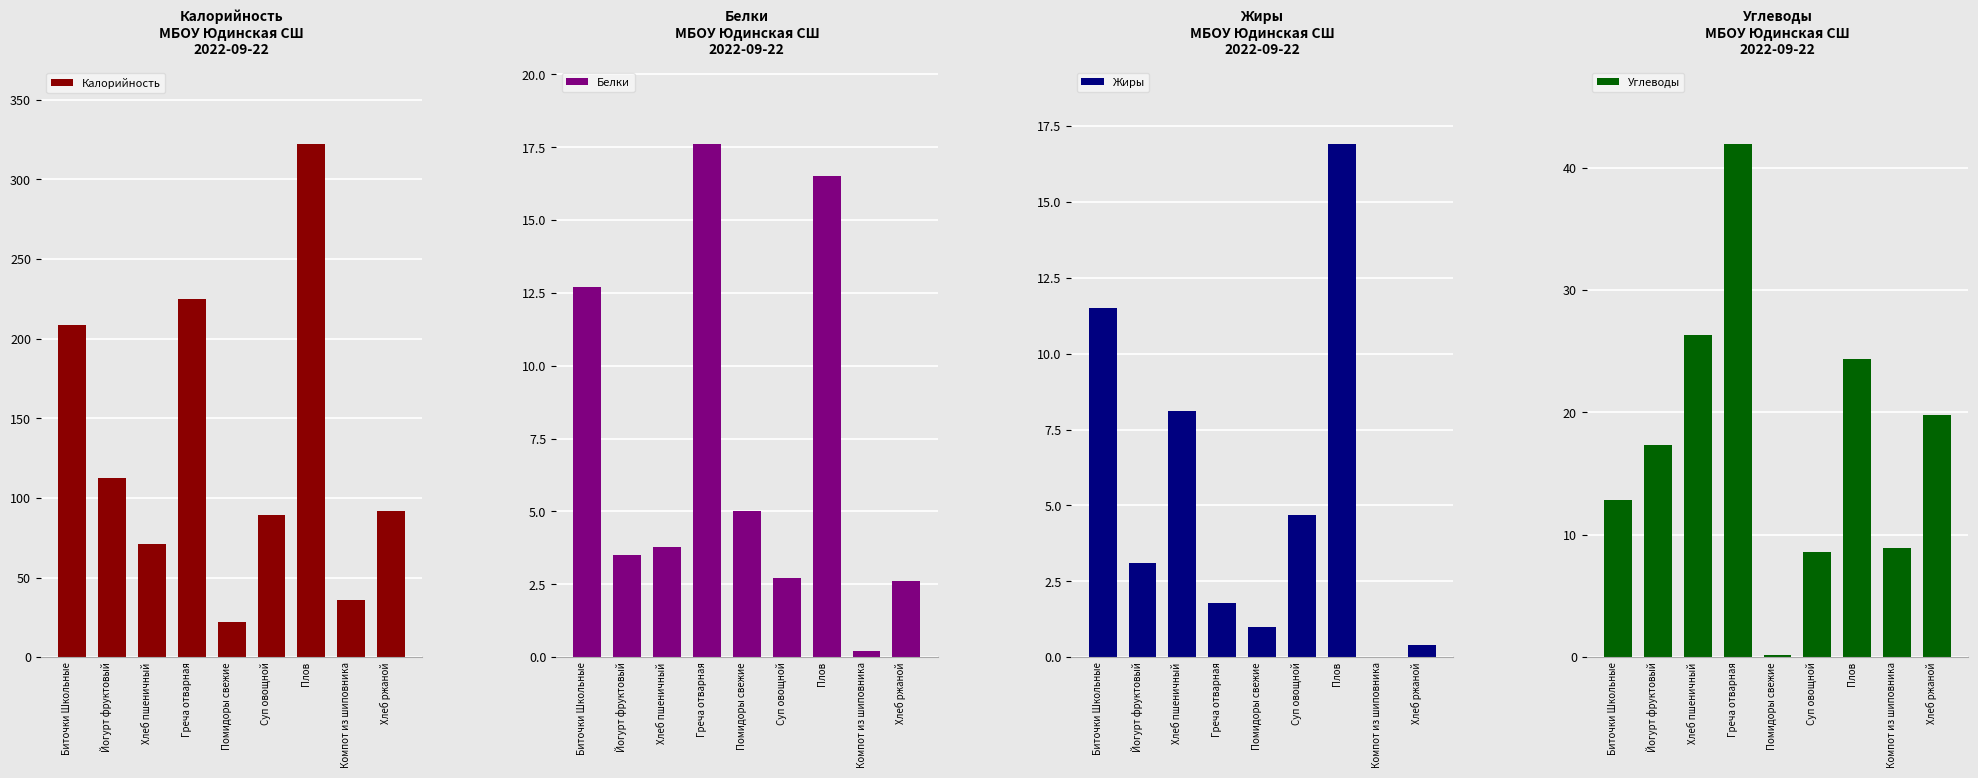

Reading right to left, extract all data points from this chart.

Калорийность: 92.0	36.0	322.0	89.2	22.0	225.0	71.0	112.5	208.8
Белки: 2.6	0.2	16.5	2.7	5.0	17.6	3.8	3.5	12.7
Жиры: 0.4	0.0	16.9	4.7	1.0	1.8	8.1	3.1	11.5
Углеводы: 19.8	8.9	24.4	8.6	0.2	41.9	26.3	17.3	12.8